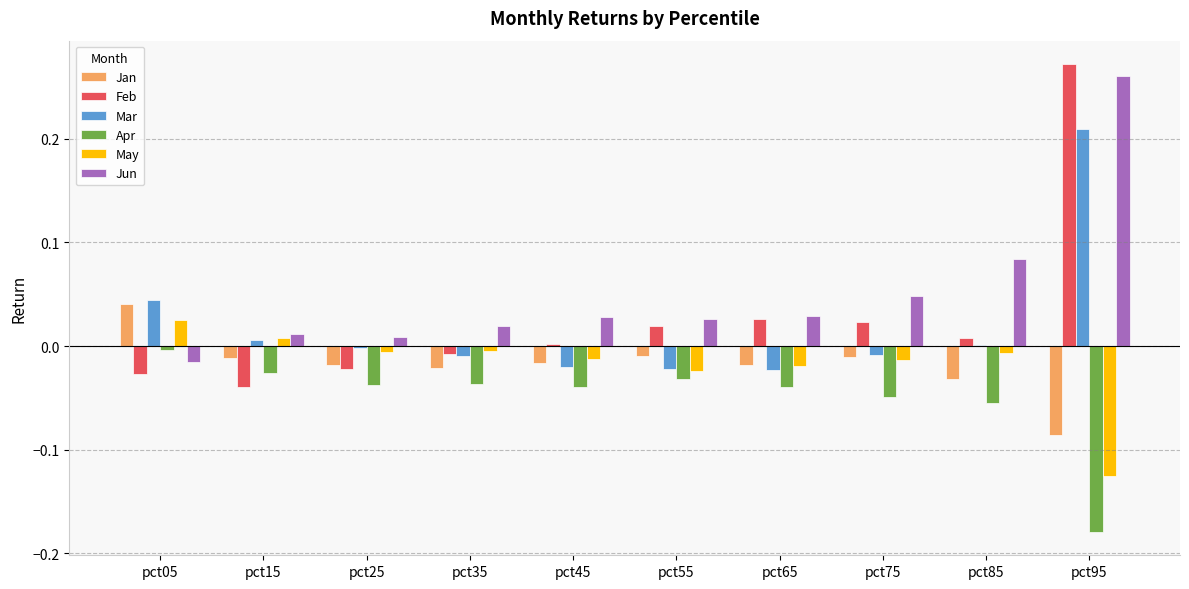

Are the bars grouped side by side (vs. stacked)?

Yes